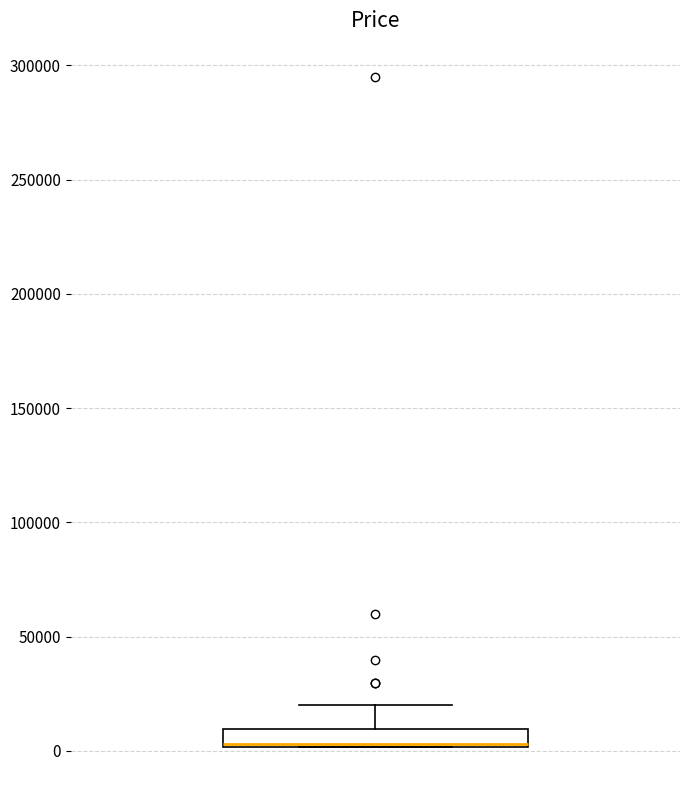

Read this box plot against the y-axis: the position of the median line, the range covered by the box, and the ends of both whiskers. The values are not printed on the chart, so give them approximately, as read against the axis.

median 5000 (drawn on the box's lower edge), box 0 to 10000, whiskers 0 to 20000